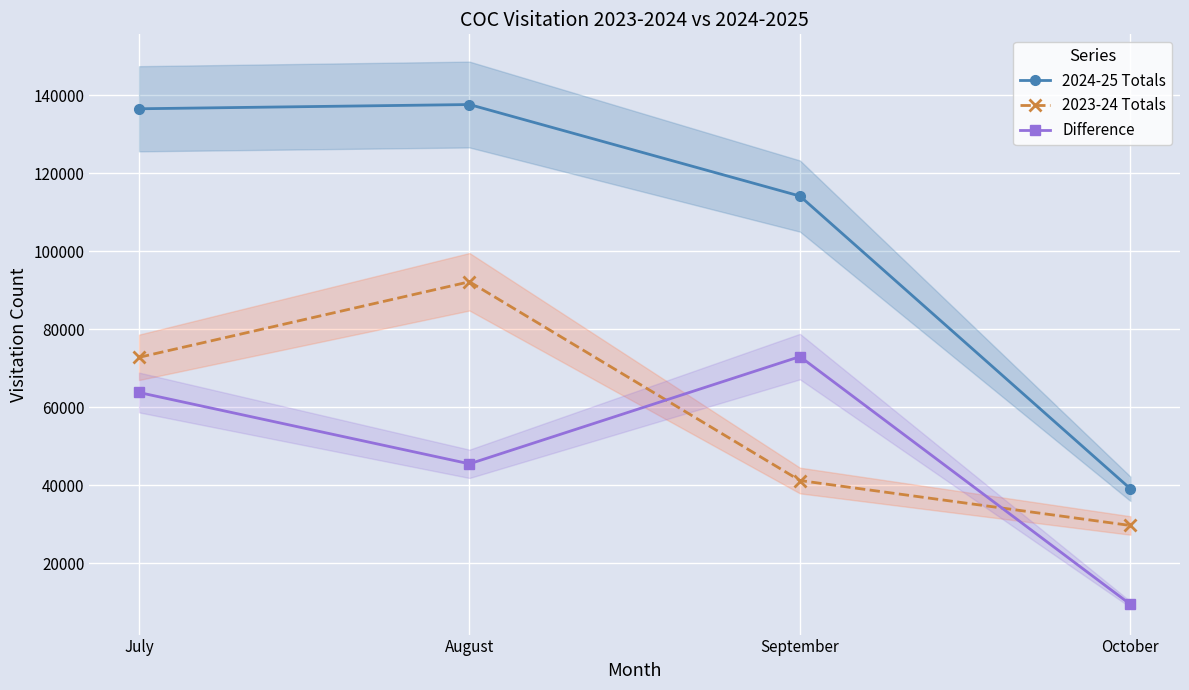

What is the approximate value of 2024-25 Totals at October?

39067